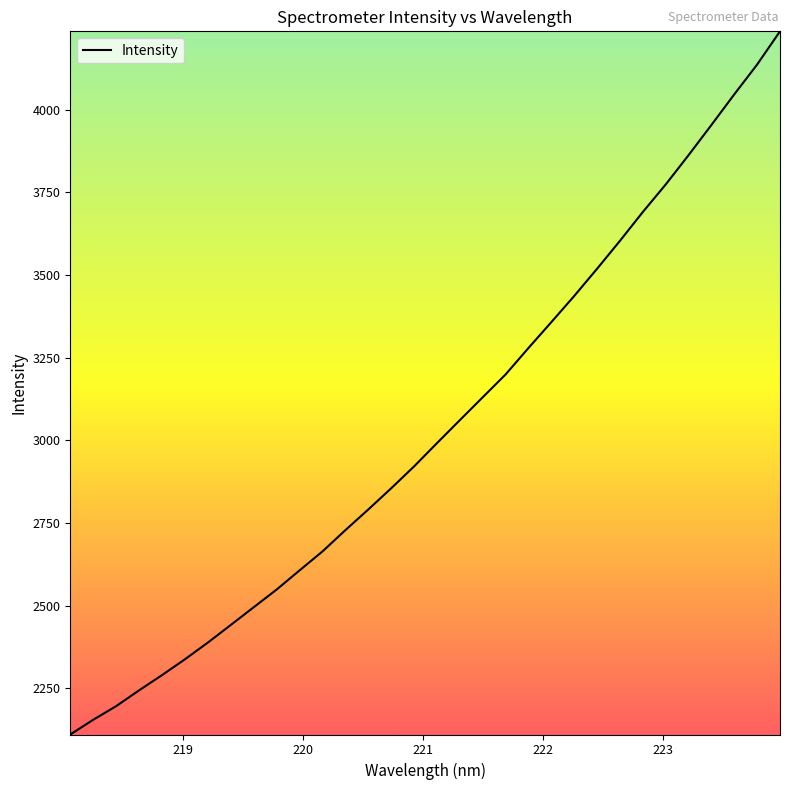

What is the greatest value displayed?

4236.7